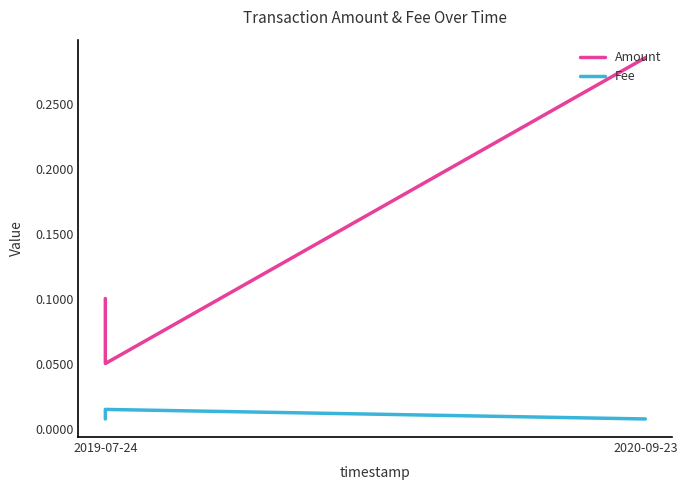

At which label is Fee closest to 0?

2020-09-23